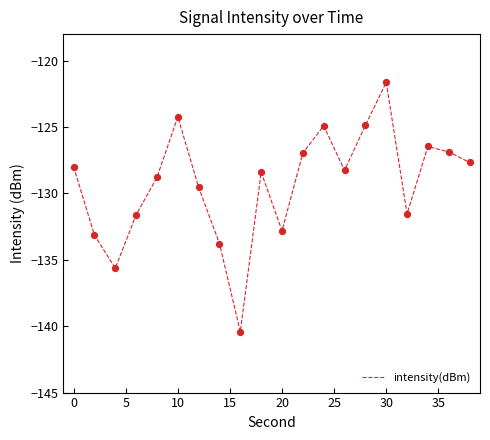

What is the maximum value shown in the chart?

-121.6